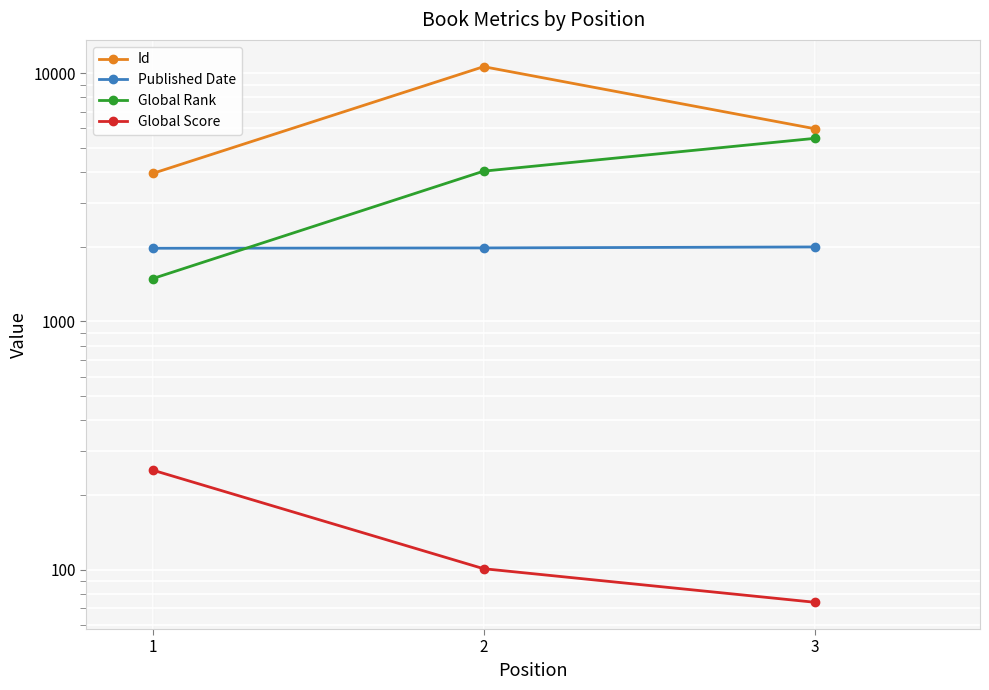

Reading left to right, what are all the values shown in this chart?

Id: 1=3946	2=10622	3=5977
Published Date: 1=1972	2=1978	3=1996
Global Rank: 1=1488	2=4031	3=5463
Global Score: 1=252	2=101	3=74